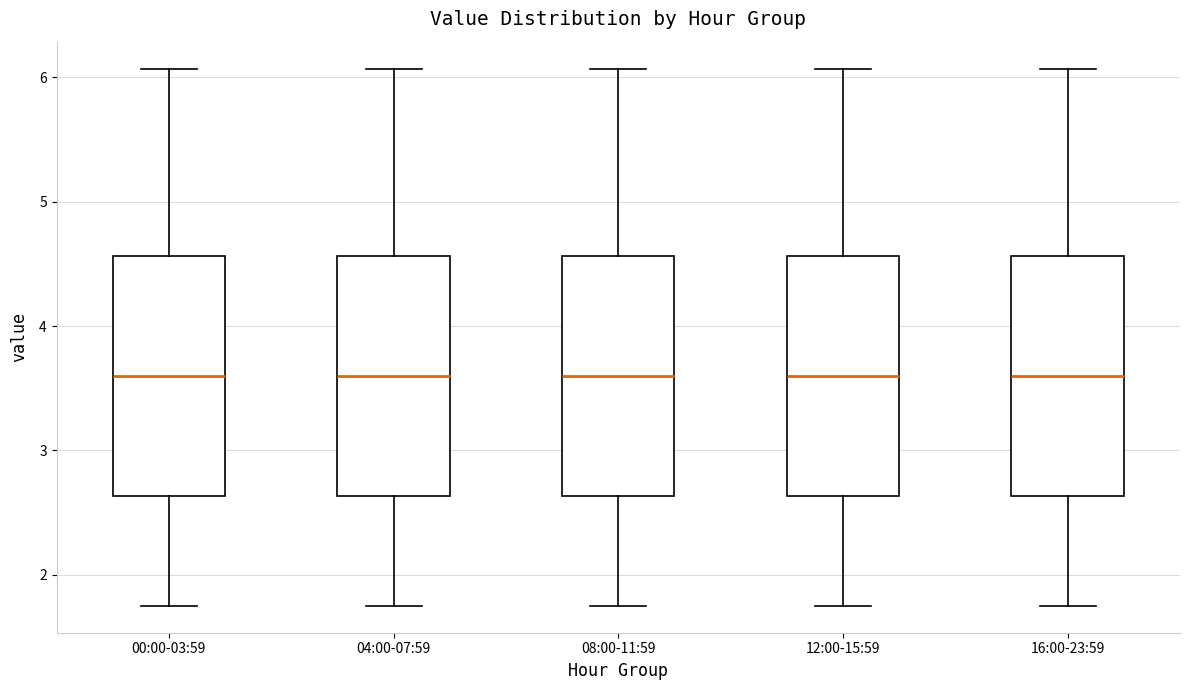

Reading left to right, read every box against the y-axis: the position of its median line, the range the box covers, and the ends of its whiskers. The values are not printed on the chart, so give them approximately, as read against the axis.

00:00-03:59: median 3.6, box 2.6 to 4.6, whiskers 1.8 to 6.1
04:00-07:59: median 3.6, box 2.6 to 4.6, whiskers 1.8 to 6.1
08:00-11:59: median 3.6, box 2.6 to 4.6, whiskers 1.8 to 6.1
12:00-15:59: median 3.6, box 2.6 to 4.6, whiskers 1.8 to 6.1
16:00-23:59: median 3.6, box 2.6 to 4.6, whiskers 1.8 to 6.1